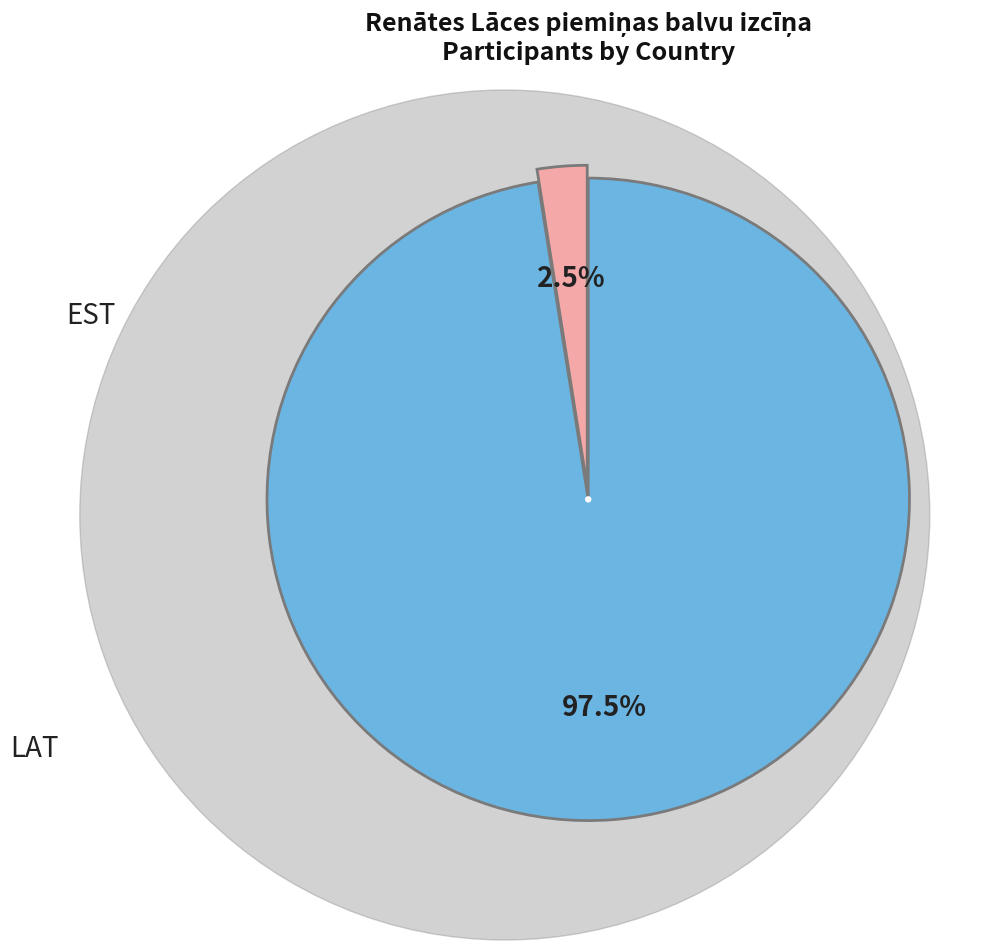

To the nearest percent, what is the average slice percentage?

50%